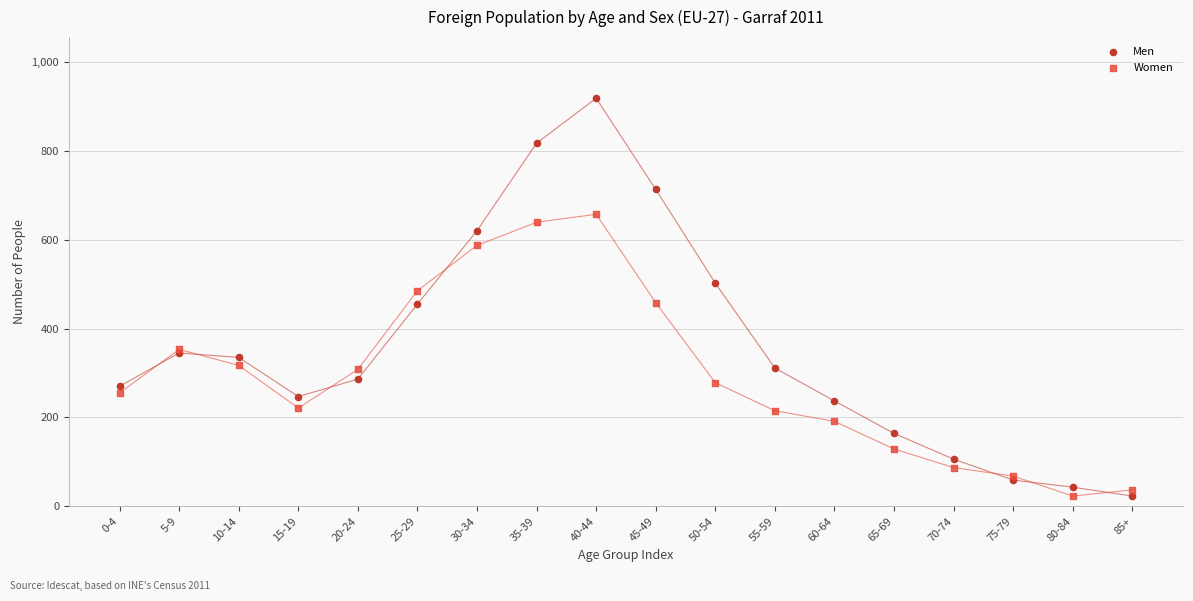

Which series has the widest spread of Y values?

Men